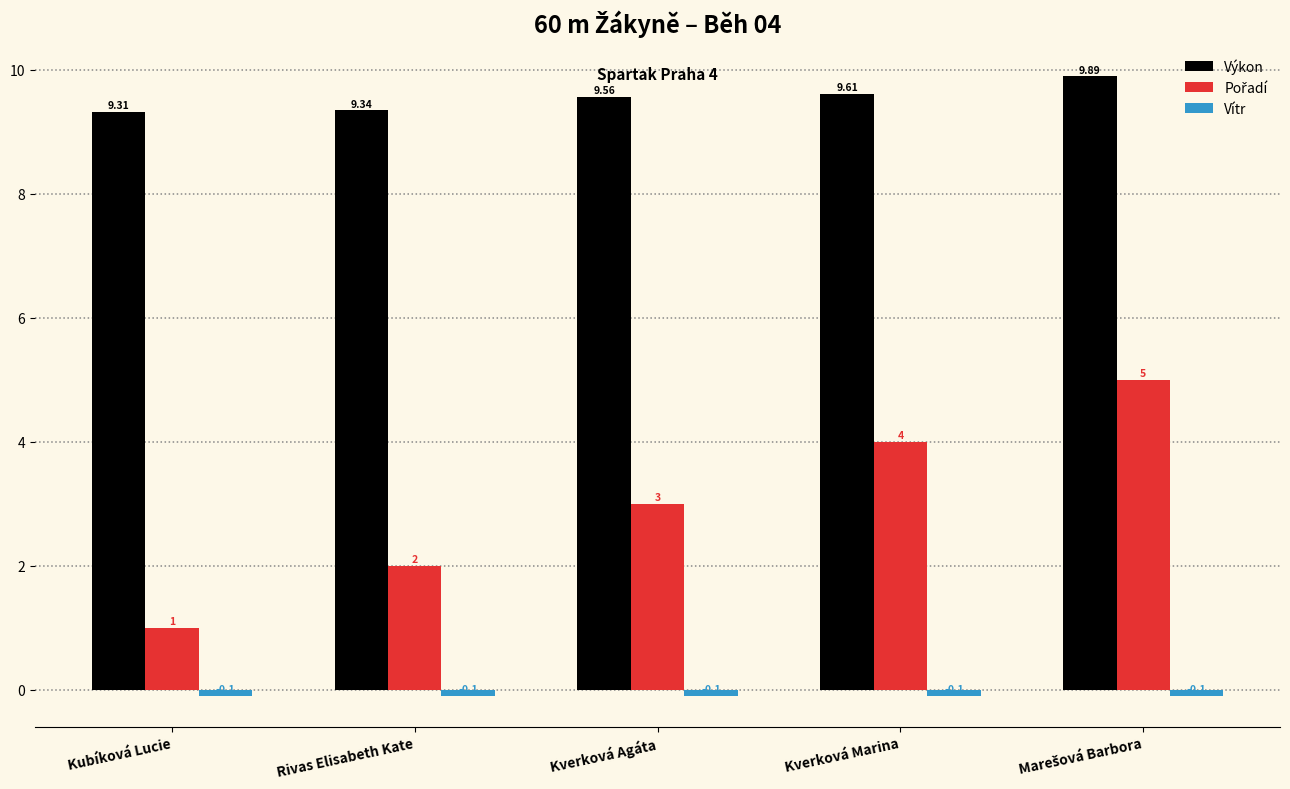

At how many categories does at least one series exceed 2?

5